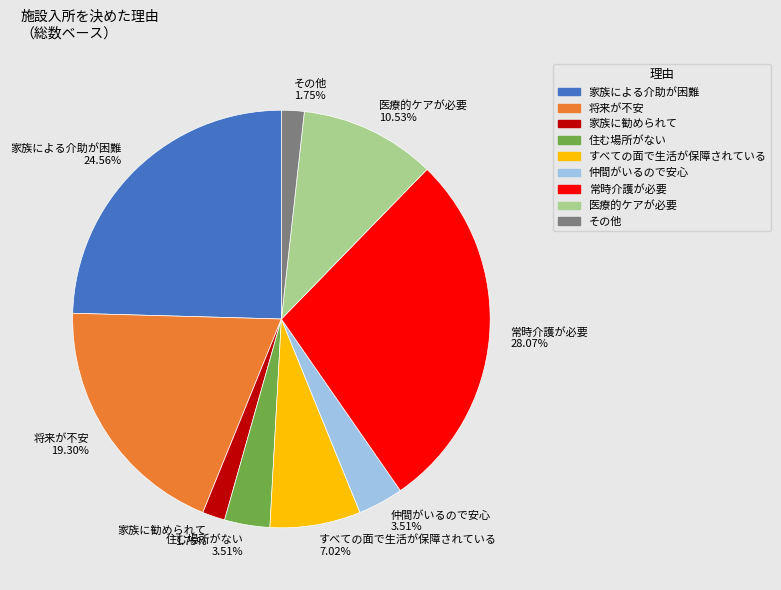

What percentage is the 家族に勧められて slice, to the nearest percent?

2%